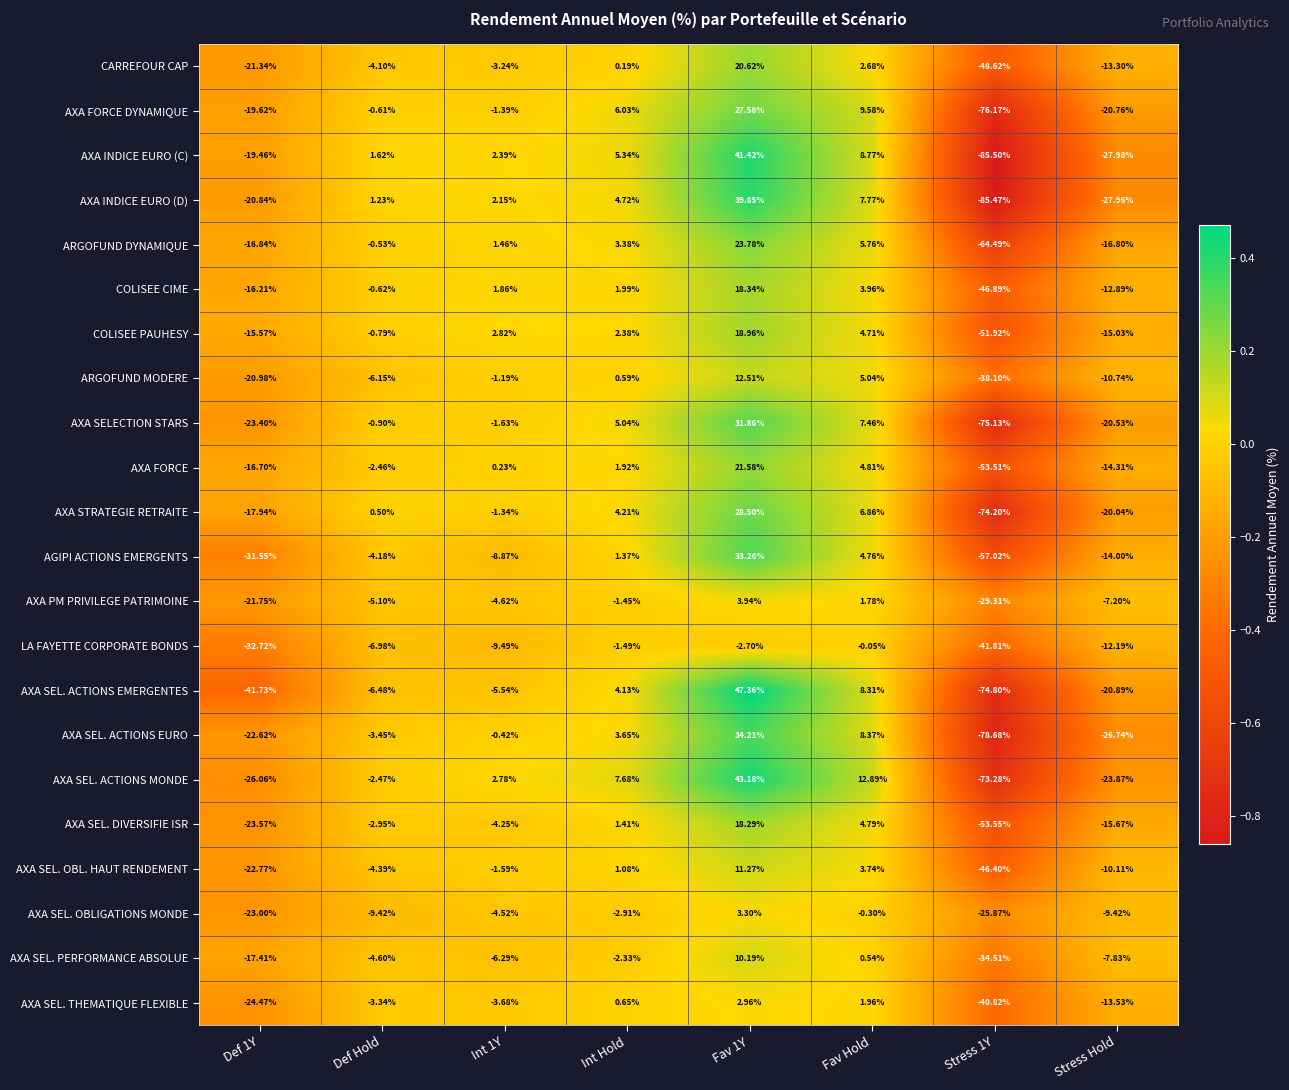

What is the difference between the highest and lowest values at Def 1Y?

26.2